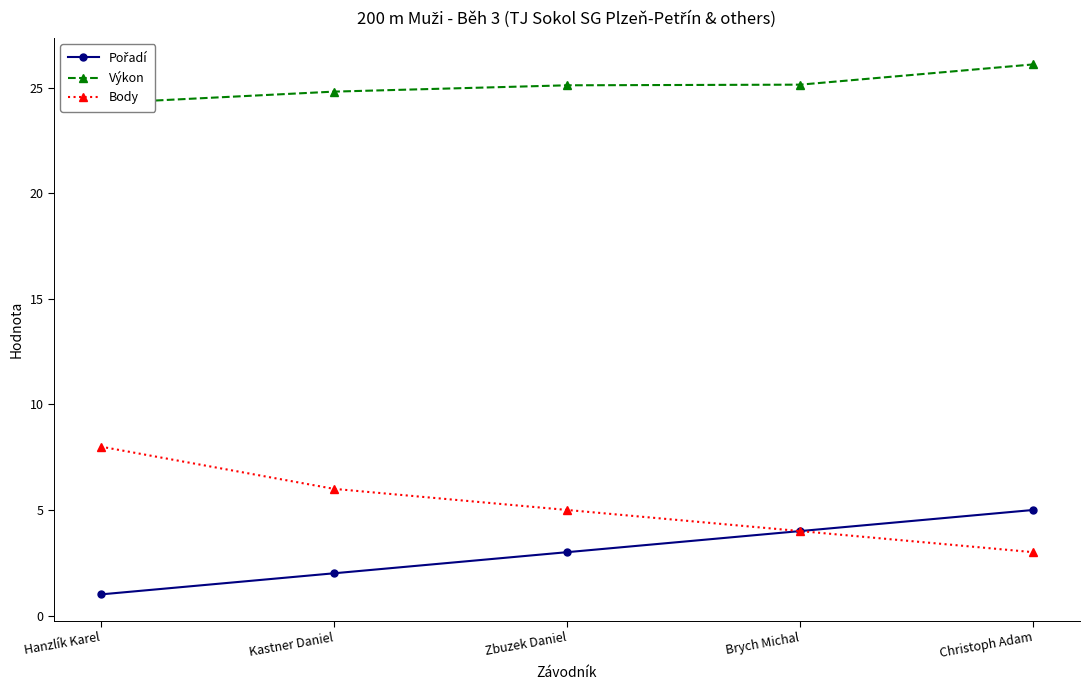

What is the difference between the maximum and second lowest values in the Výkon series?

1.3